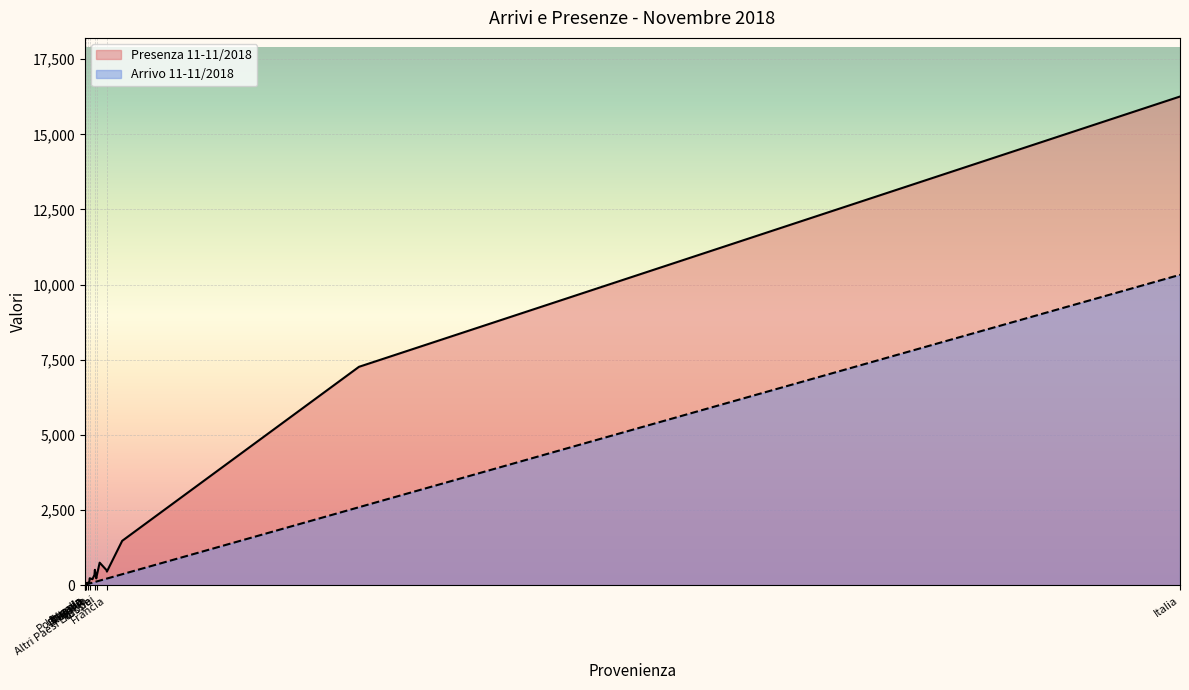

In Presenza 11-11/2018, how many points are higher than both neighbors (excluding endpoints)?

8